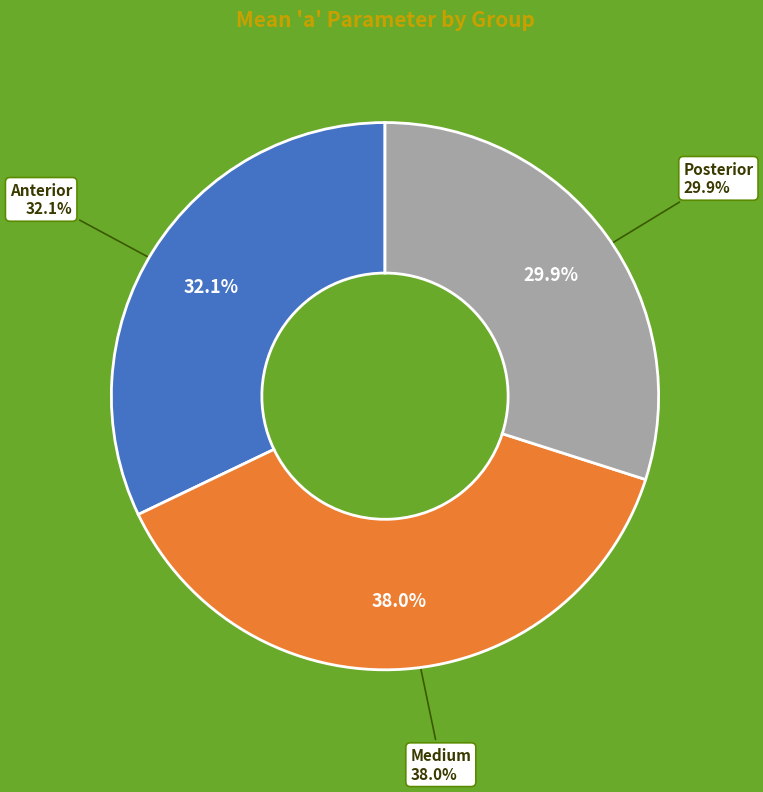

How many slices are in this pie chart?

3